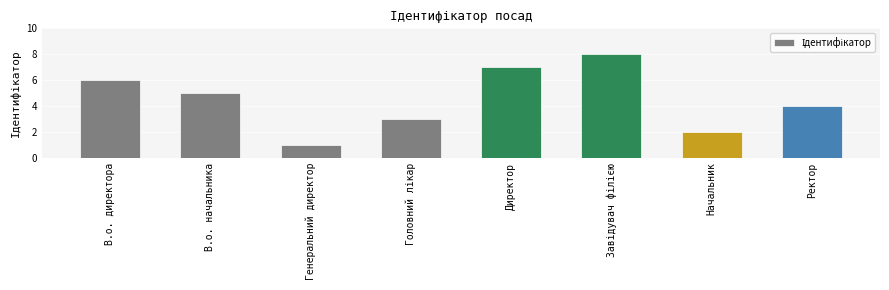

What is the difference between the second highest and minimum values?

6